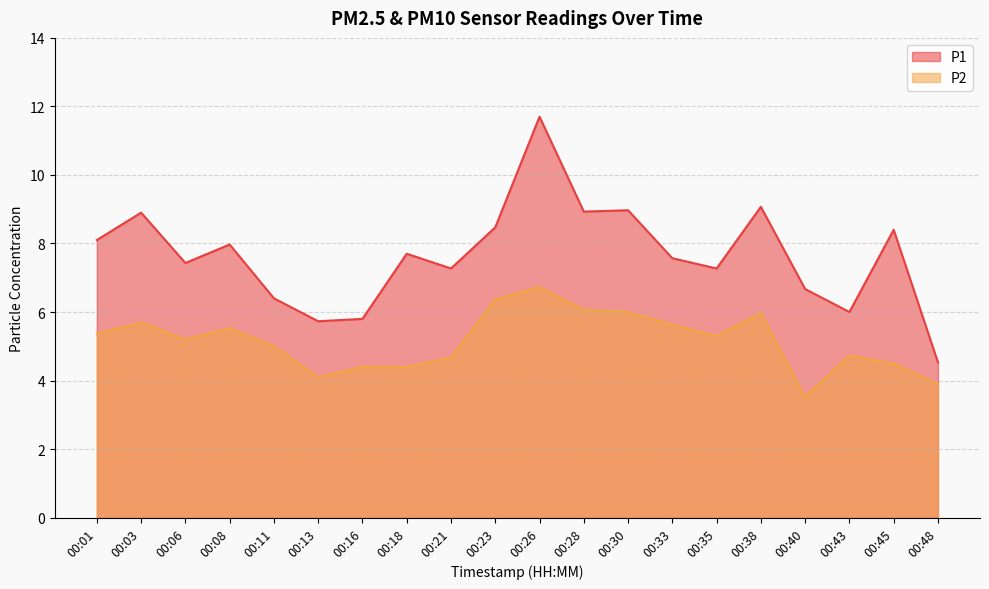

Where is the first local maximum for P2?

00:03